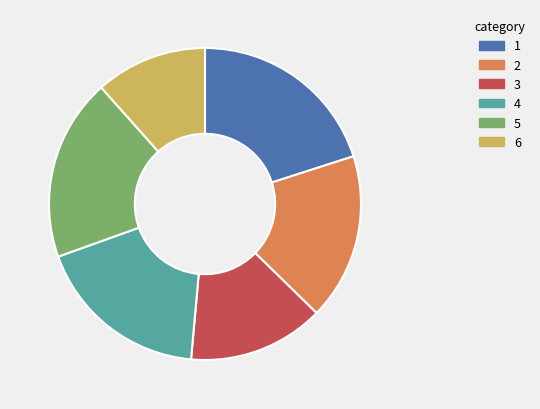

Approximately how many times larger is the value at 1 compared to 4?

1.1